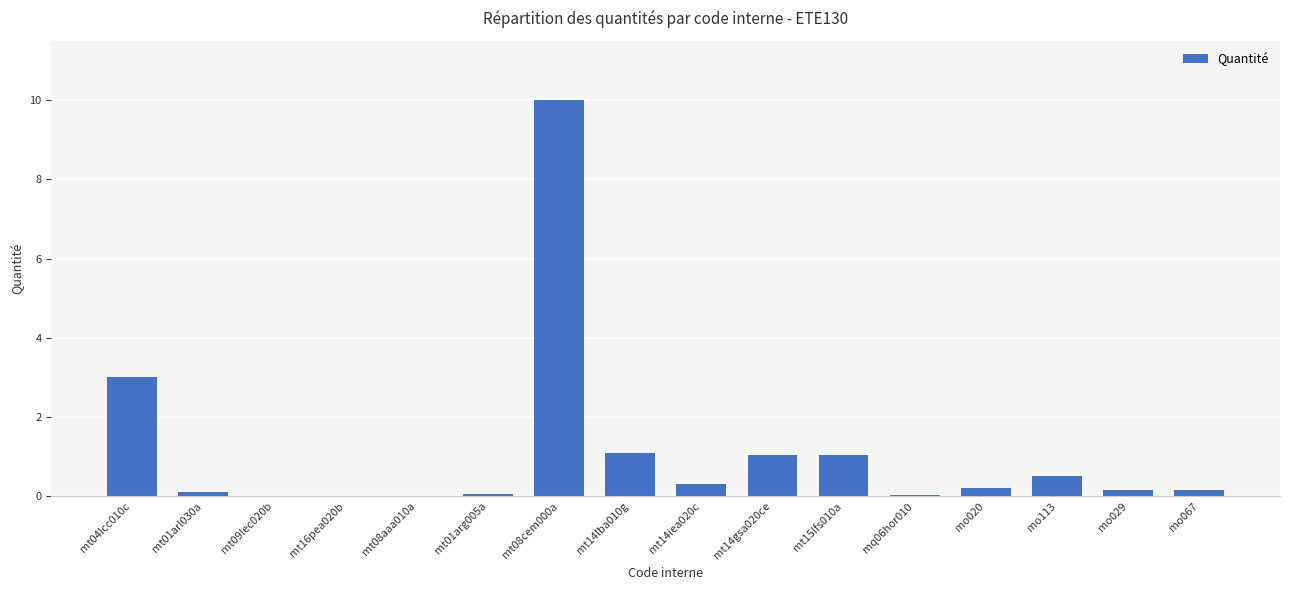

The chart shows a value of 1.1 at mt14gsa020ce. True or false?

True